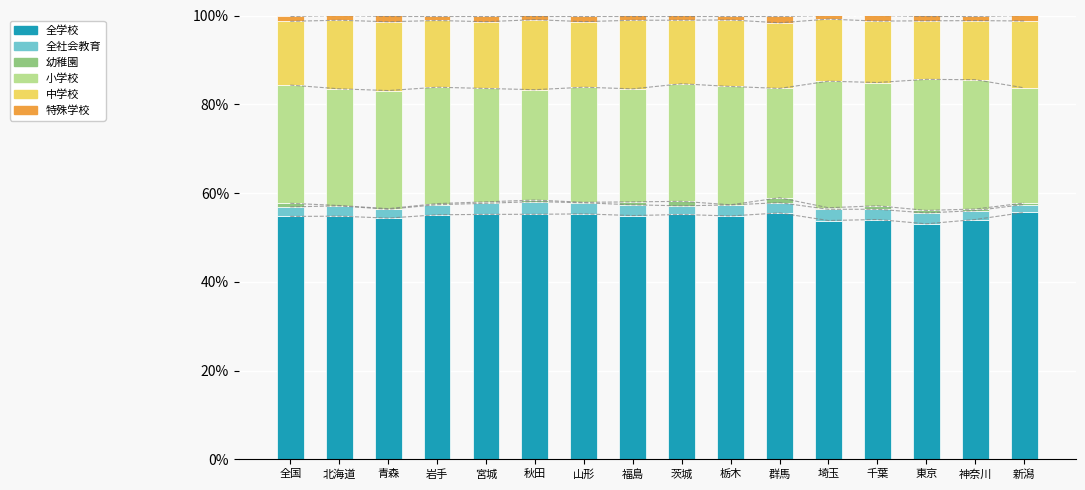

The 小学校 series shows 0.5 at 宮城. True or false?

False